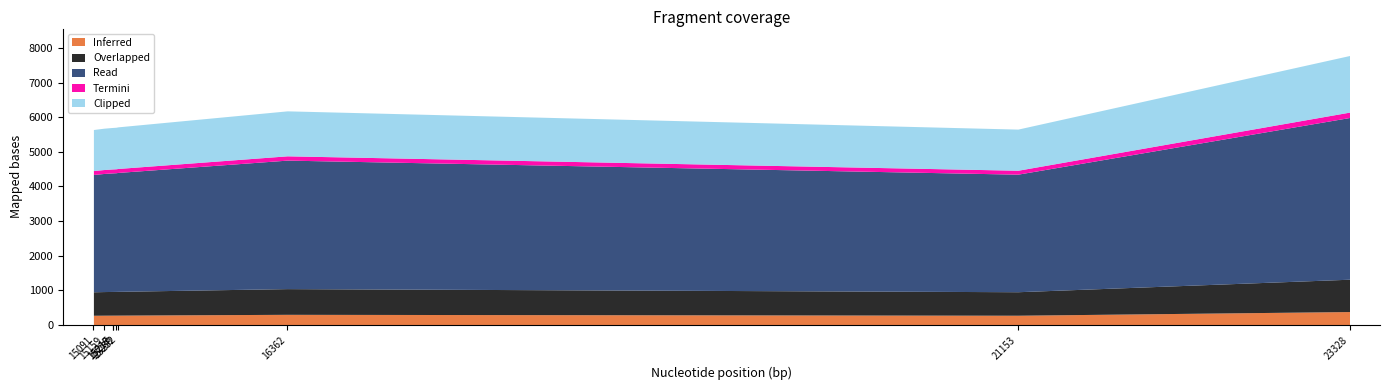

How many lines are shown in the chart?

5